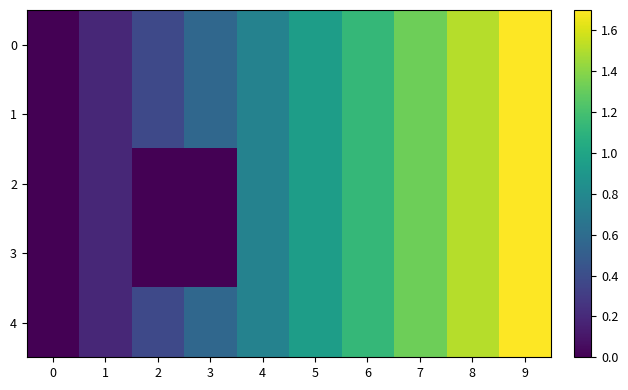

How many distinct data groups are displayed?

5